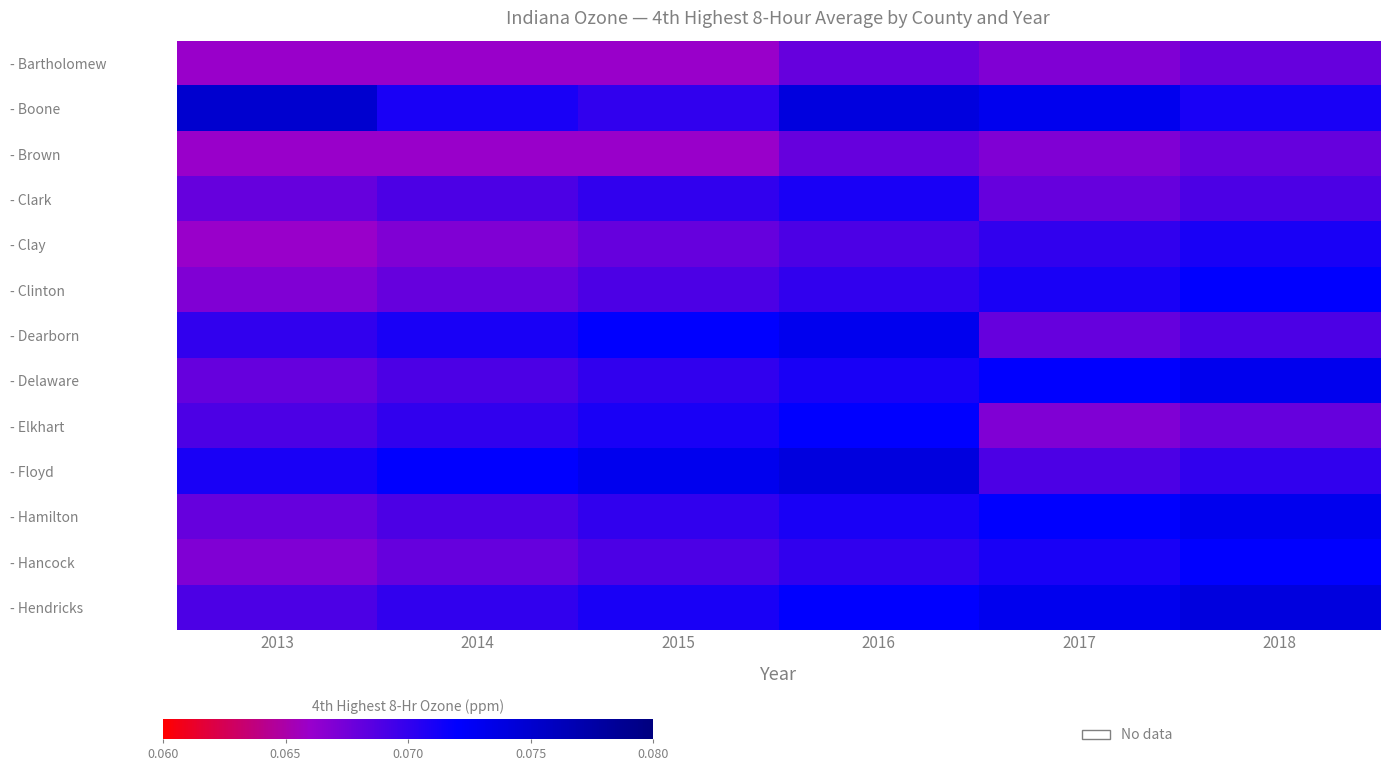

Which series has the largest total across all categories?

- Boone